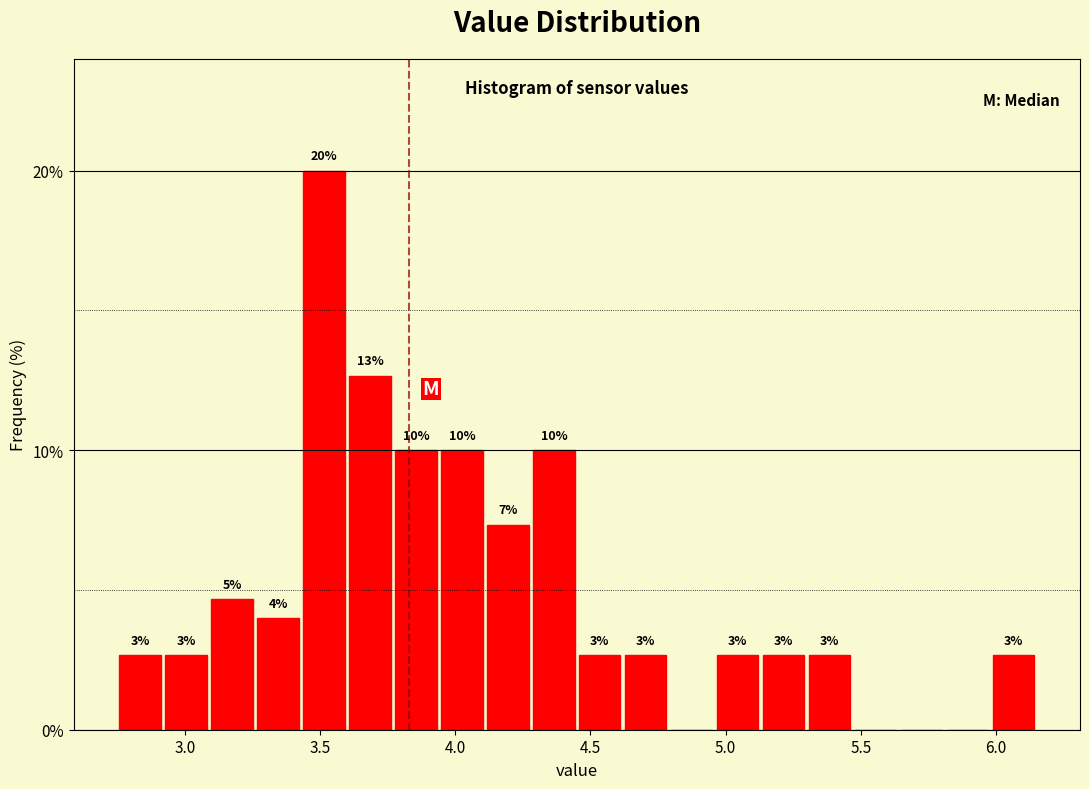

Read against the x-axis, roughly where is the centre of the tallest bar?

3.50